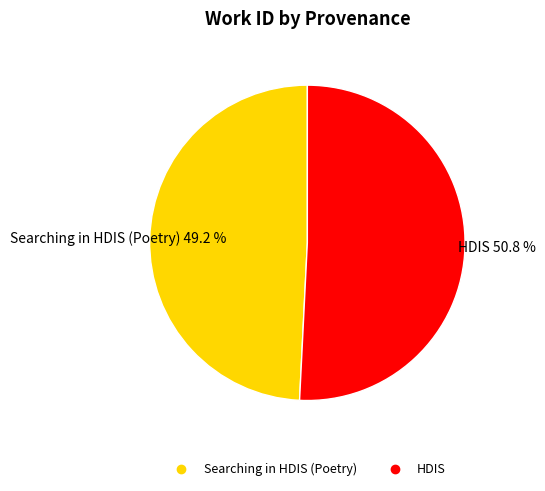

To the nearest percent, what percentage of the pie is HDIS?

51%